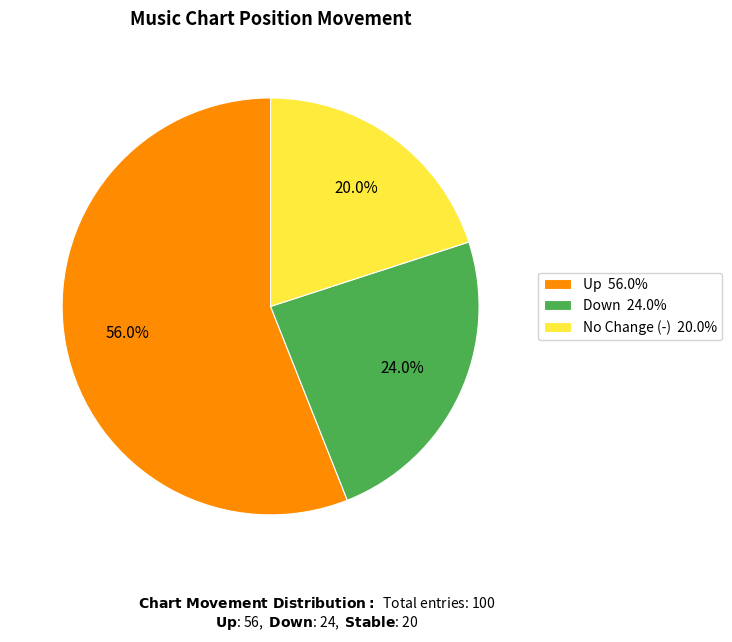

How many slices are in this pie chart?

3